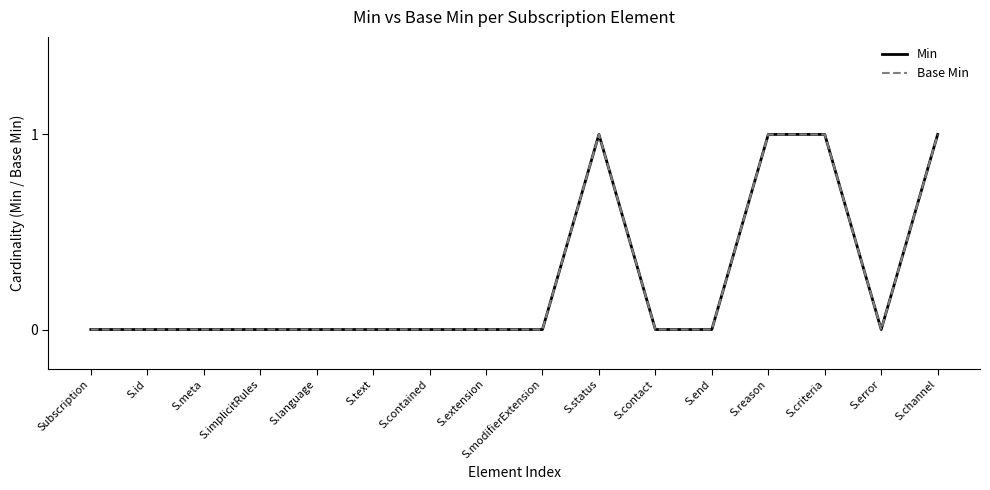

Does the chart display data point markers on the line(s)?

No